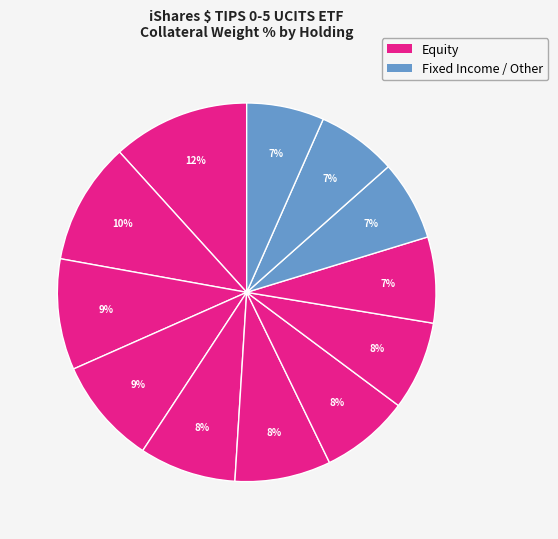

How many slices are in this pie chart?

12